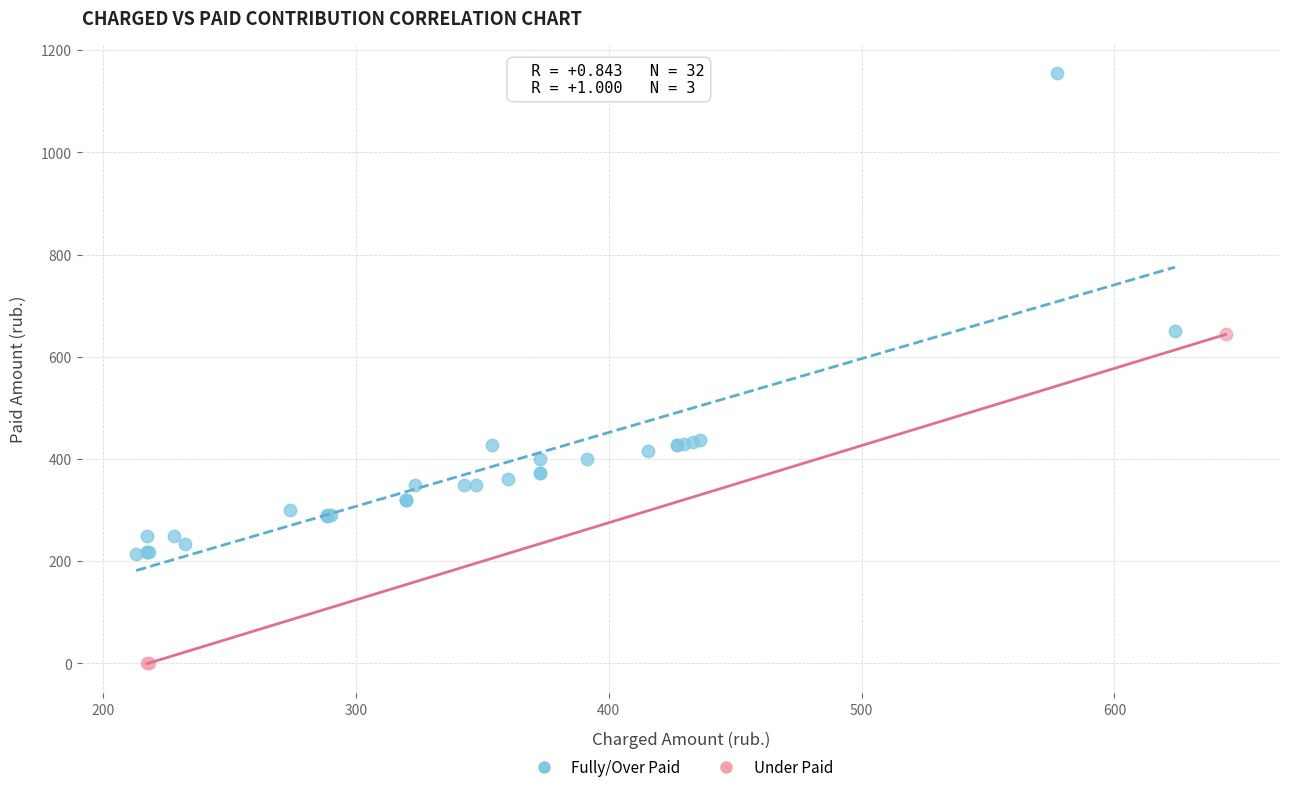

Which series reaches the maximum Y coordinate?

Fully/Over Paid